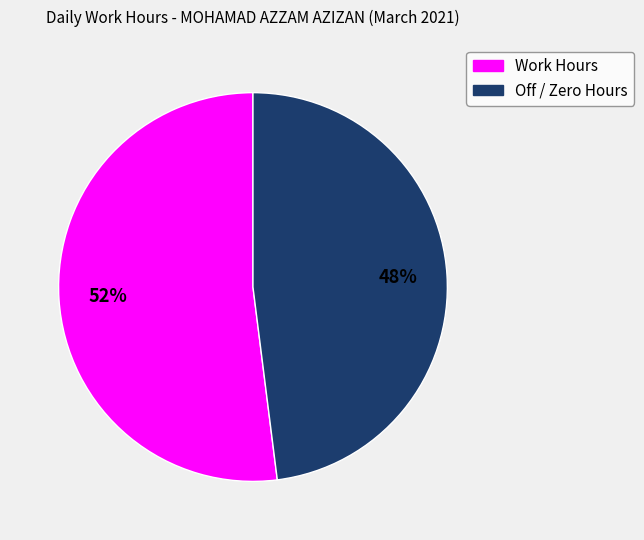

To the nearest percent, what is the difference between the largest and smallest slice percentages?

4%